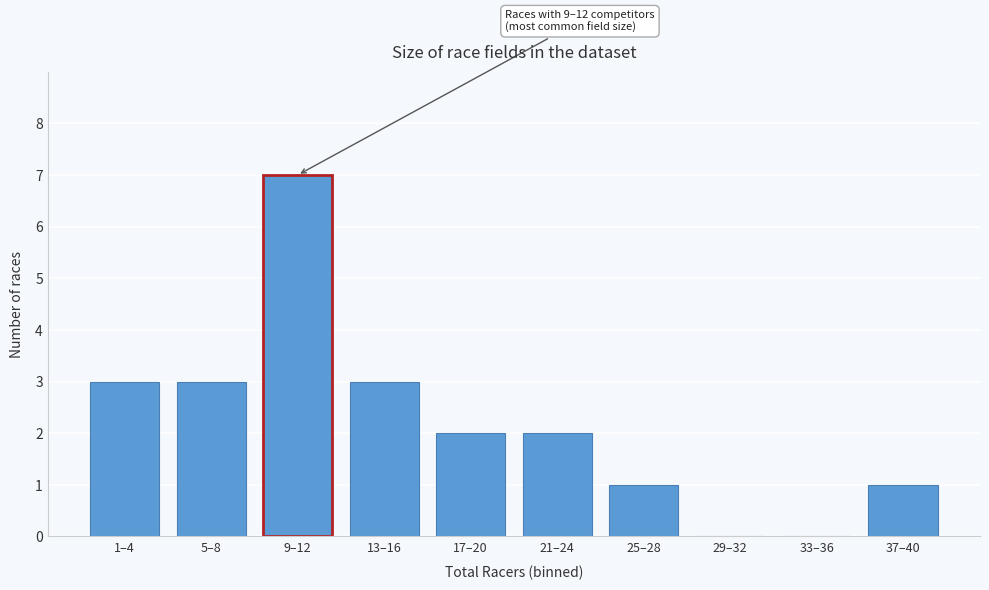

Reading left to right, transcribe all the data shown in this chart.

1–4=3	5–8=3	9–12=7	13–16=3	17–20=2	21–24=2	25–28=1	29–32=0	33–36=0	37–40=1